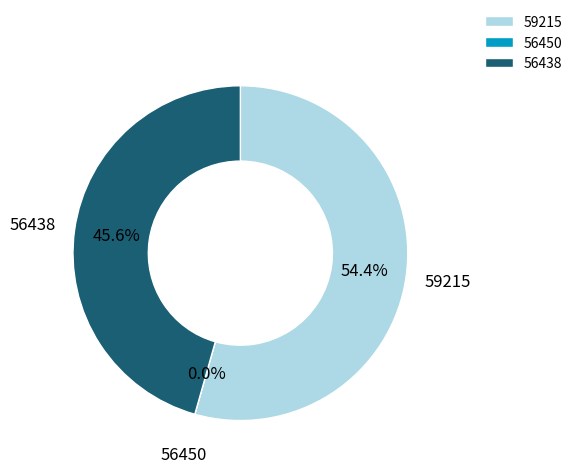

Is there any slice that represents more than half of the pie?

Yes